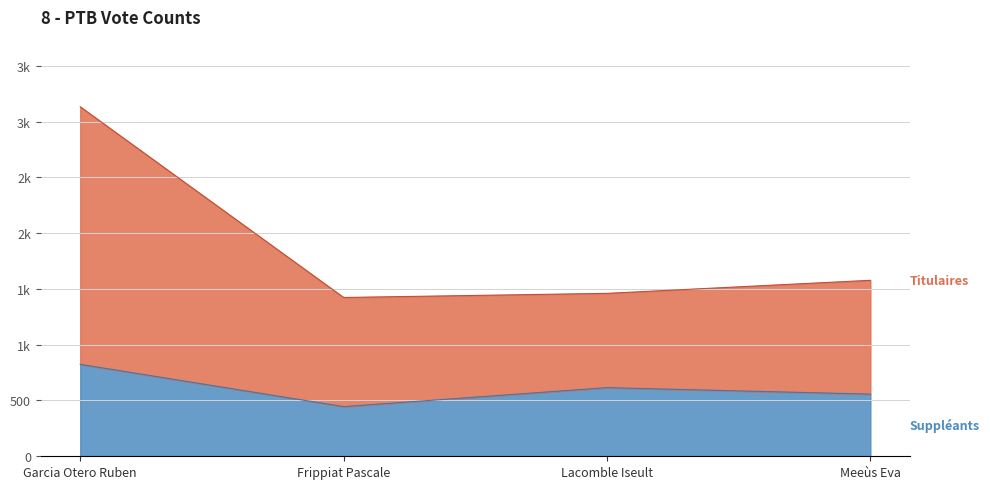

Is it true that Titulaires equals 2320 at Frippiat Pascale?

False